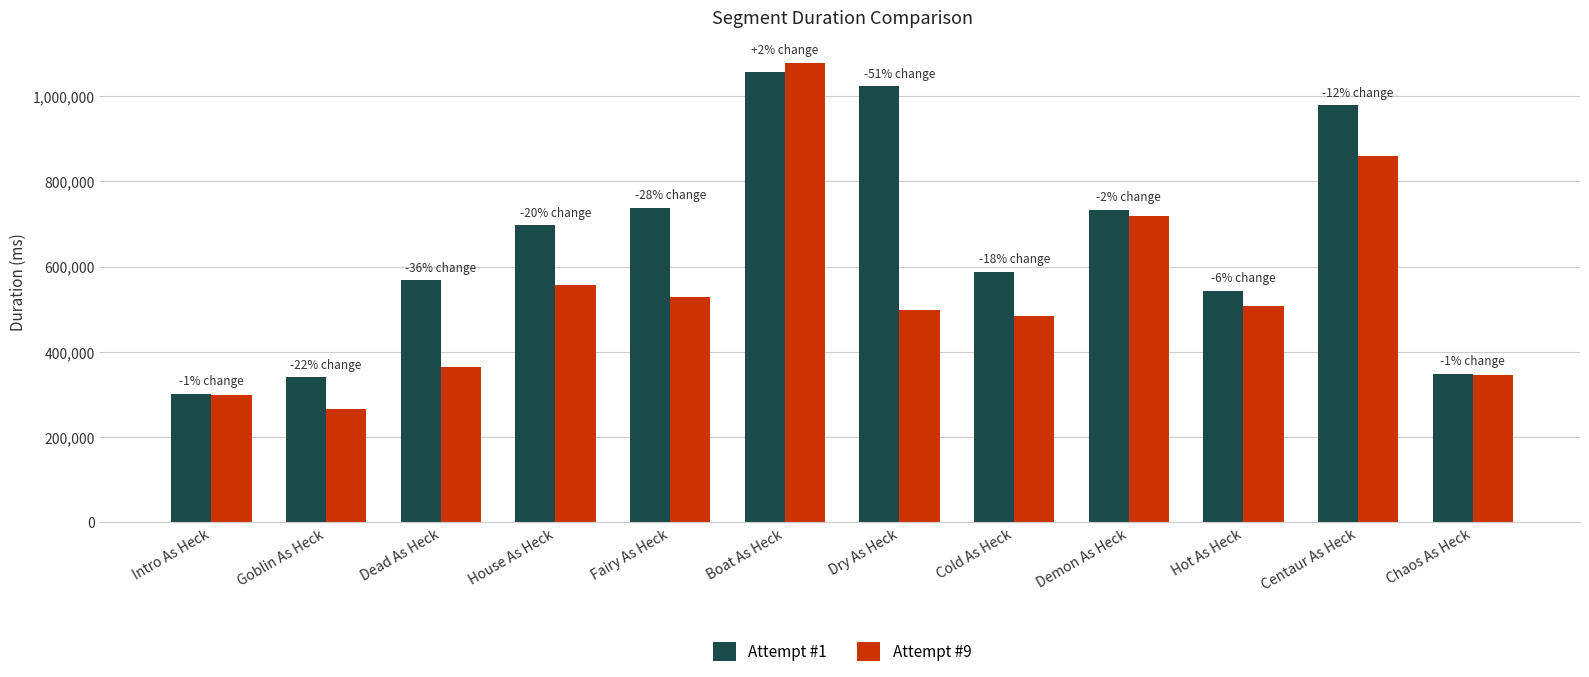

How many bars are there in total?

24